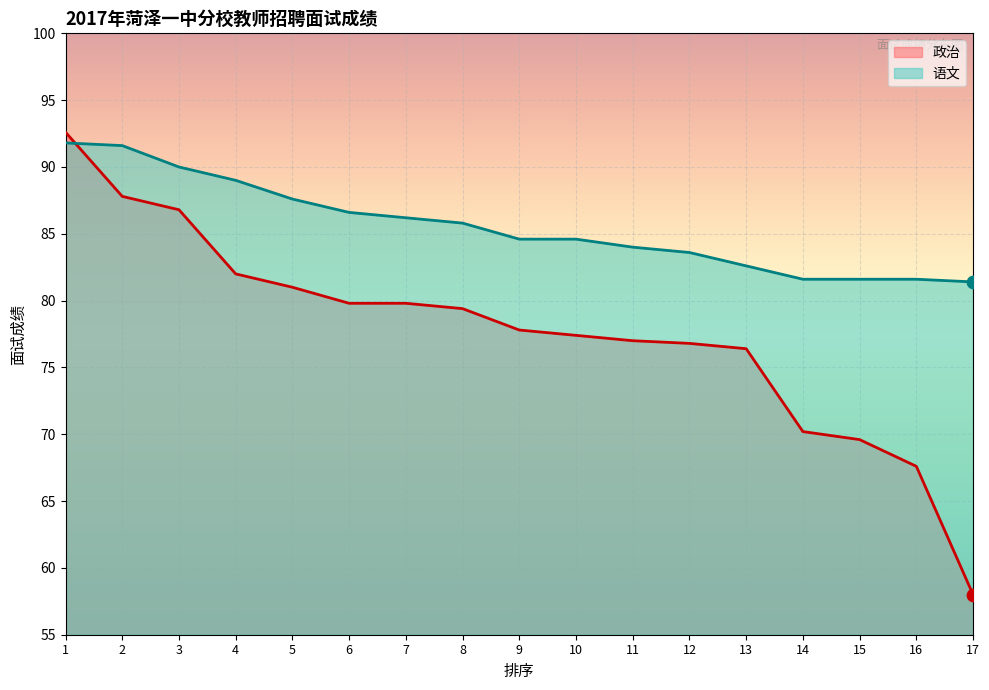

Which series contains the highest Y value?

政治